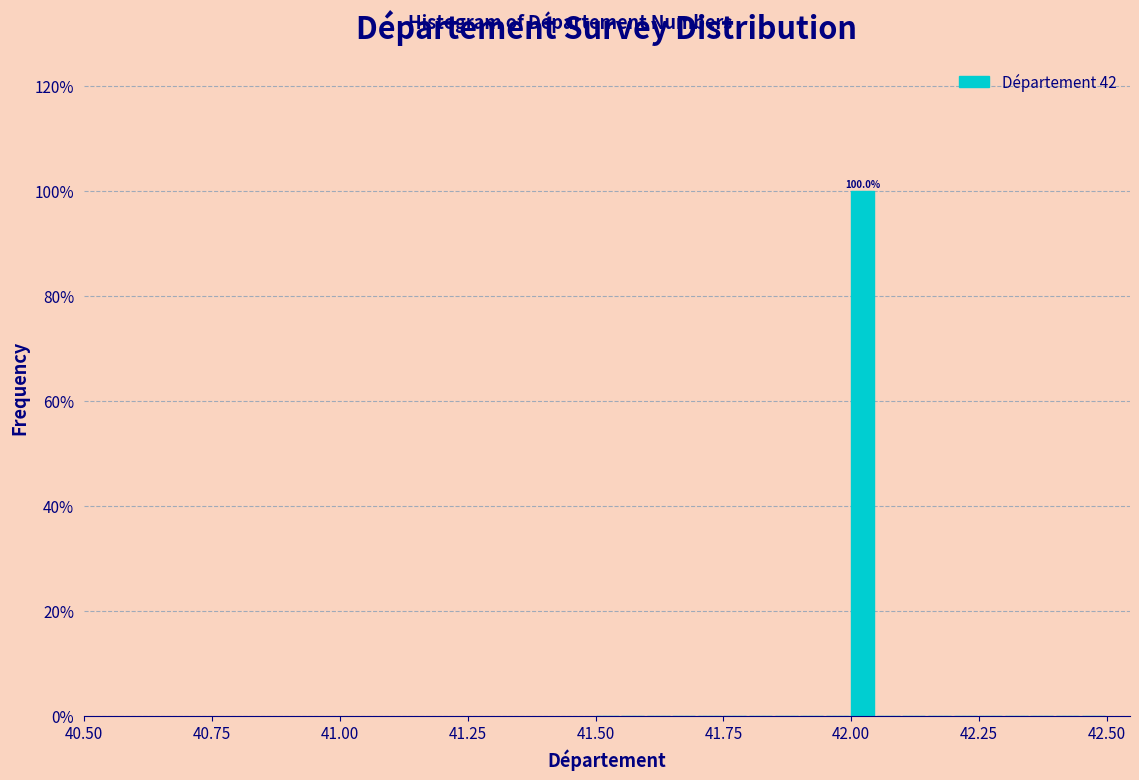

Read against the x-axis, roughly where is the centre of the tallest bar?

42.00